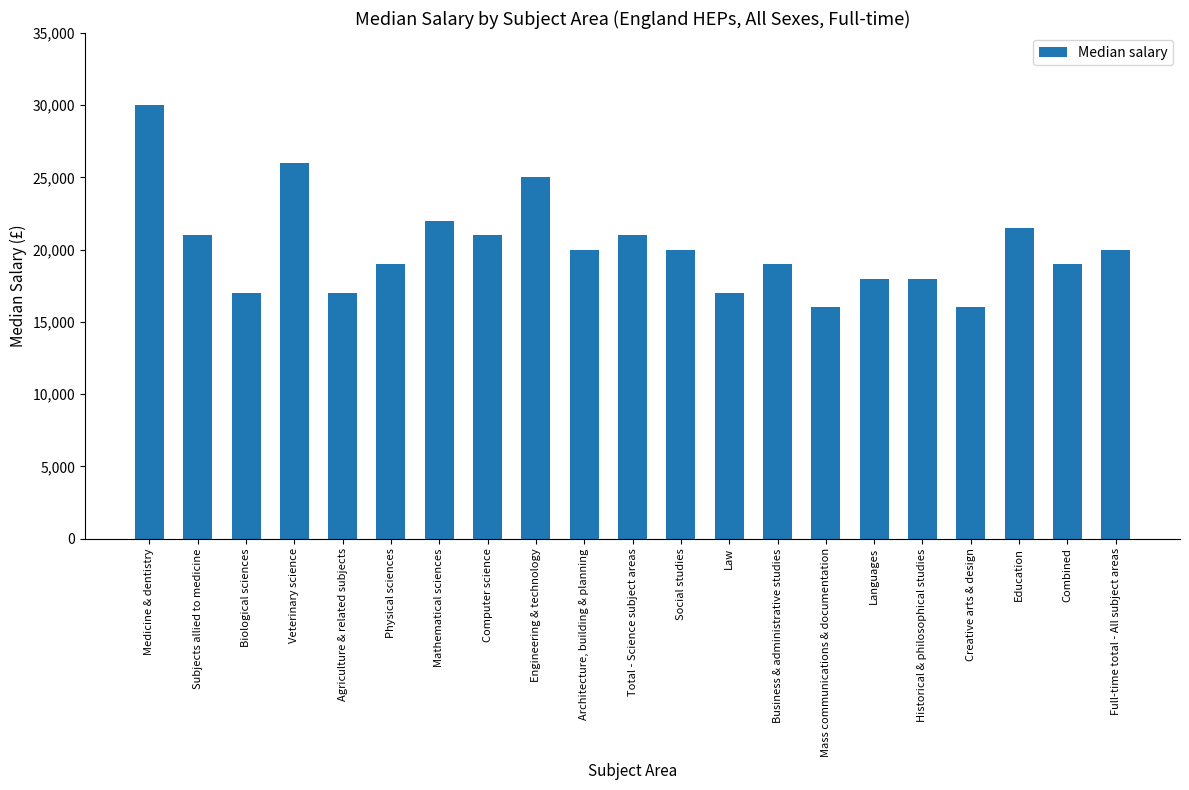

What position from the left is Physical sciences?

6